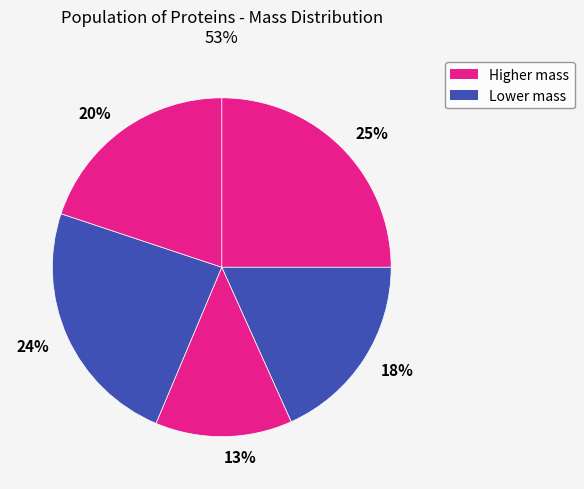

Count the number of slices in the pie.

5